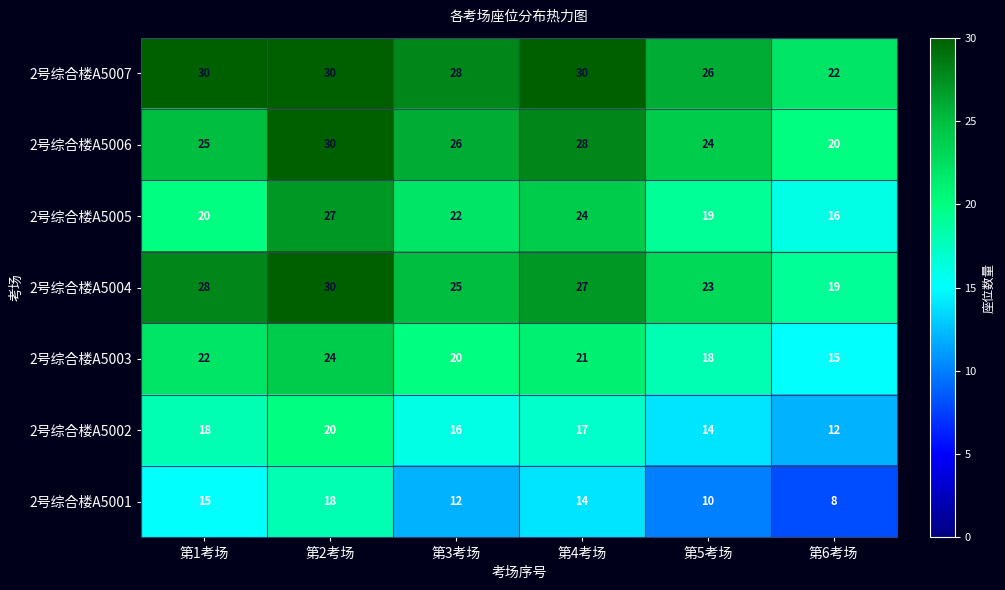

Which series changed the most between 第1考场 and 第4考场?

2号综合楼A5005